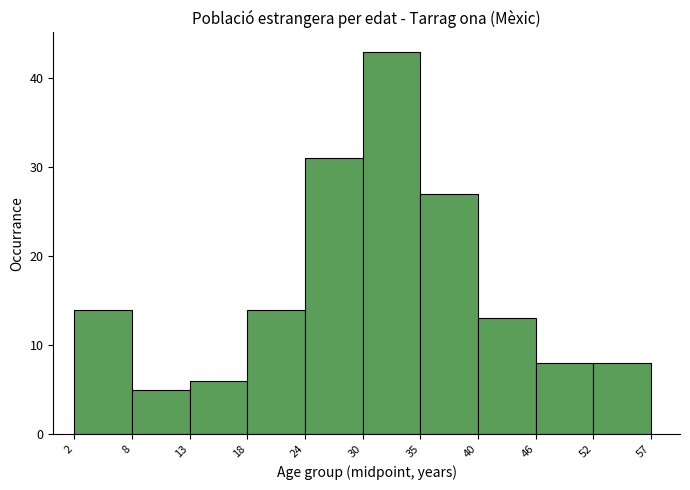

Which range on the x-axis has the tallest bar?

30 to 35